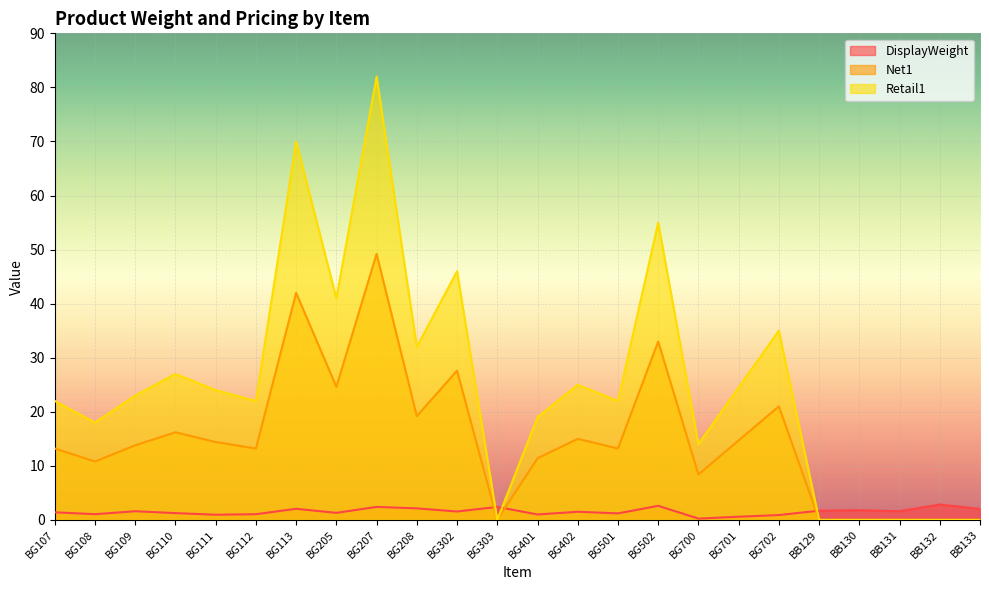

Which series has the largest range (max minus min)?

Retail1